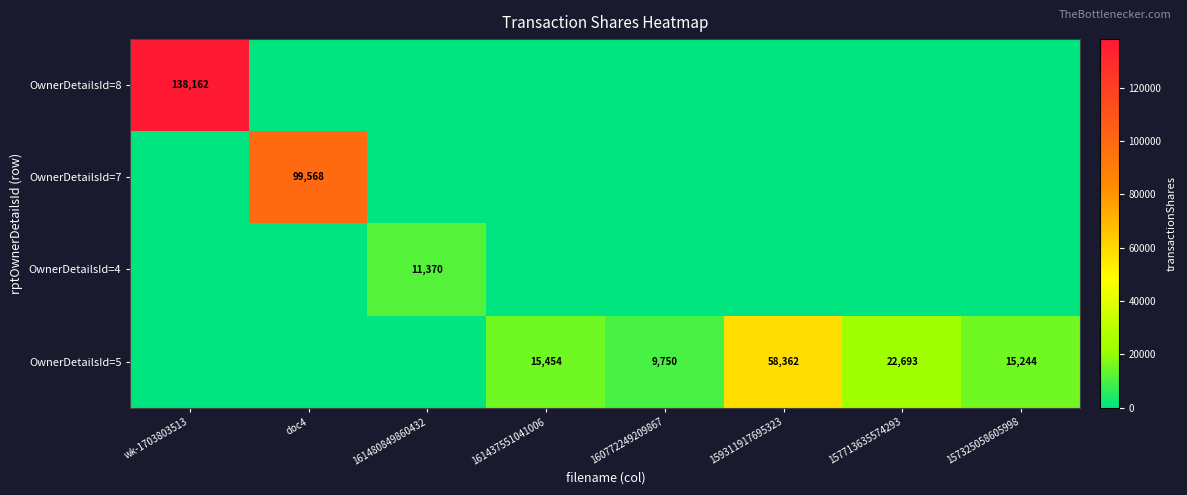

True or false: OwnerDetailsId=5 has a value of 6736 at 157325058605998.

False